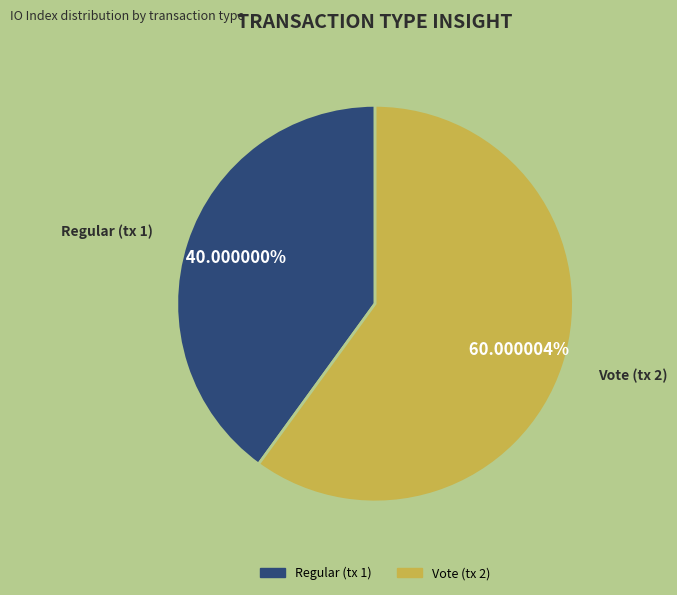

What percentage is the Regular (tx 1) slice, to the nearest percent?

40%